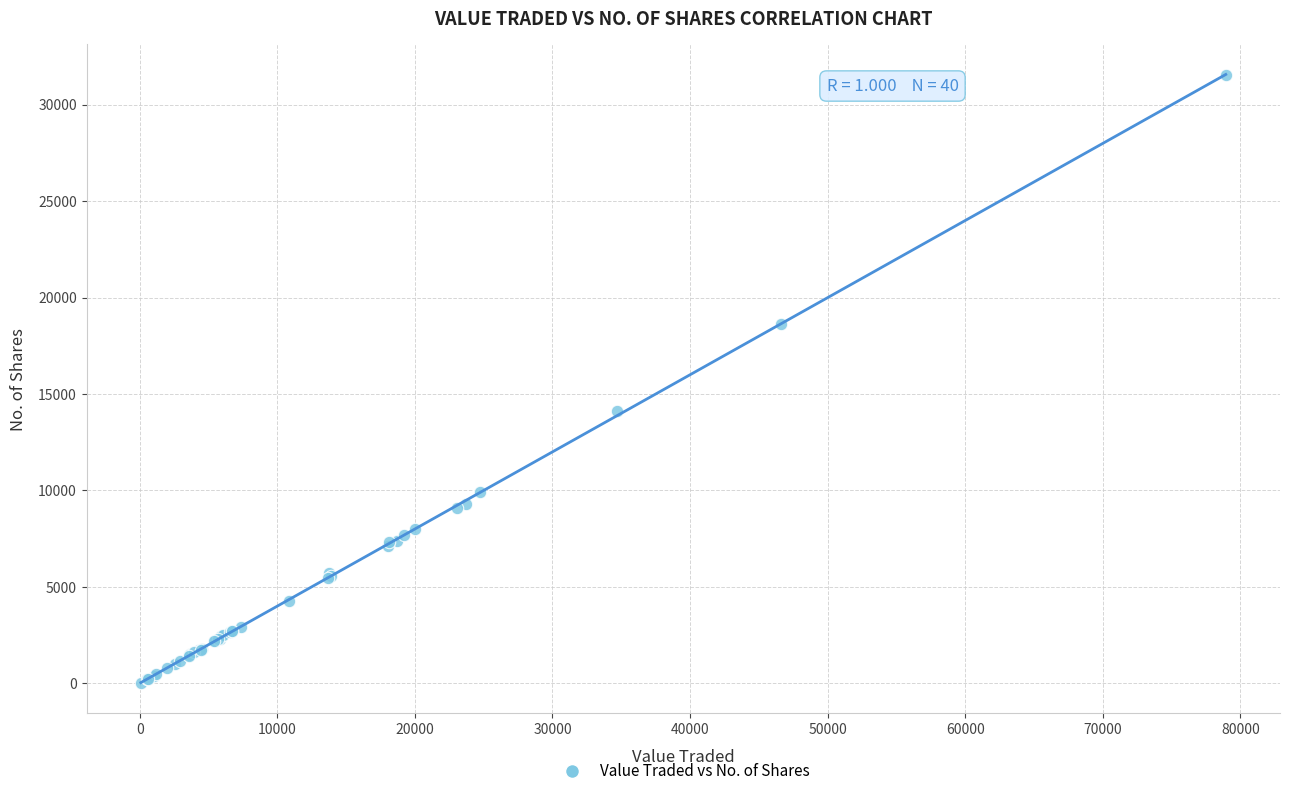

What Y value in the scatter plot is closest to 15790?

14101